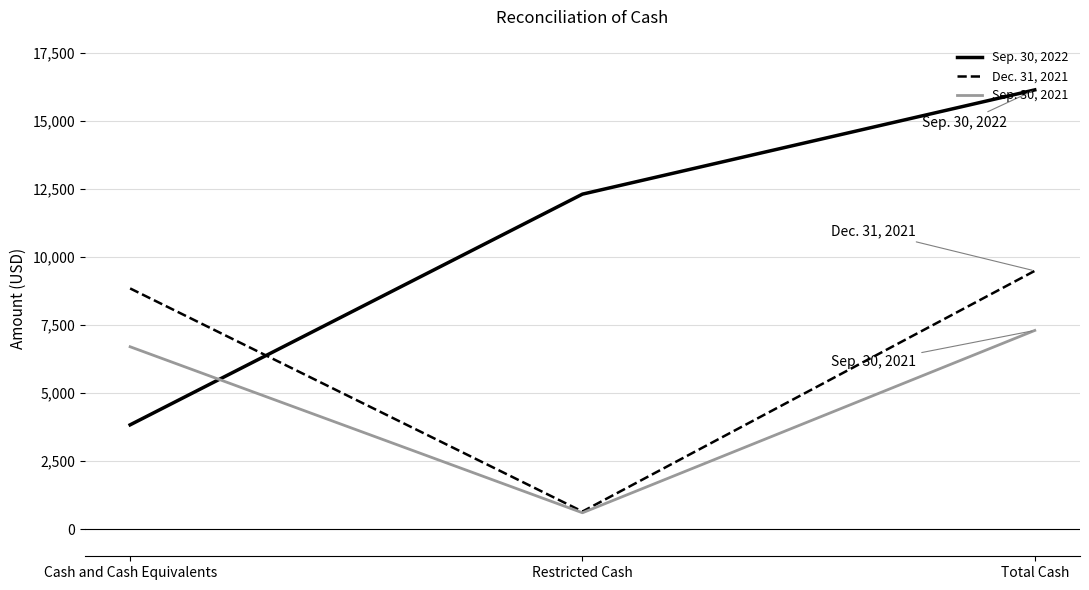

How many series are shown in this chart?

3